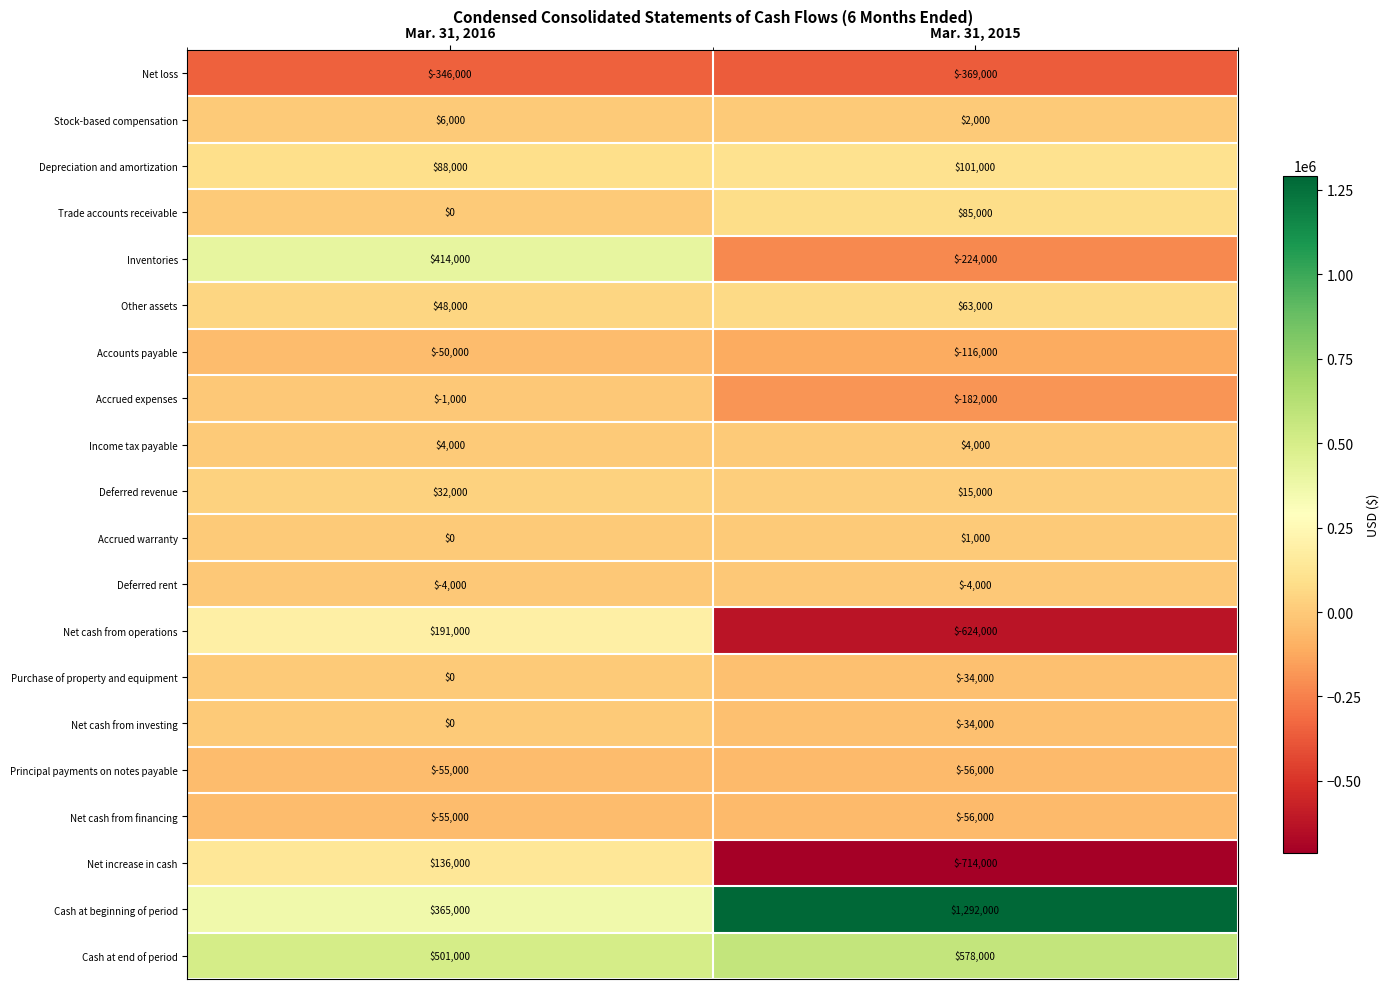

What is the total value across all series at Mar. 31, 2016?

1274000